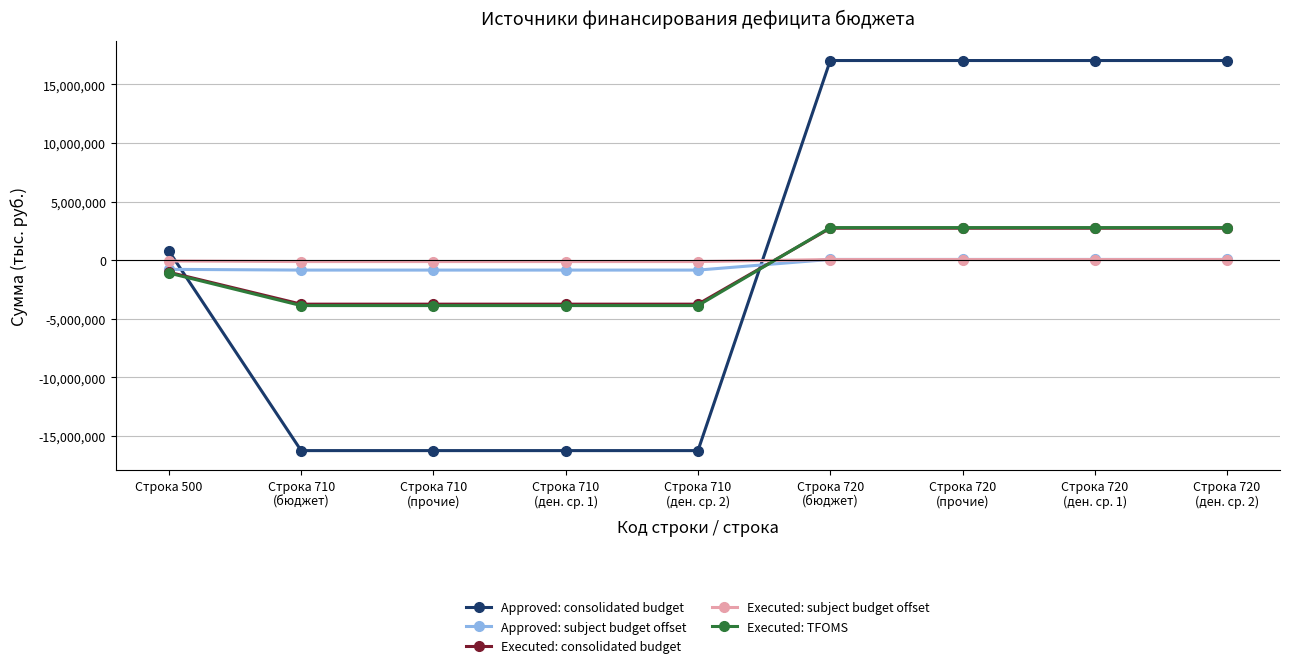

Count the number of categories in the chart.

9